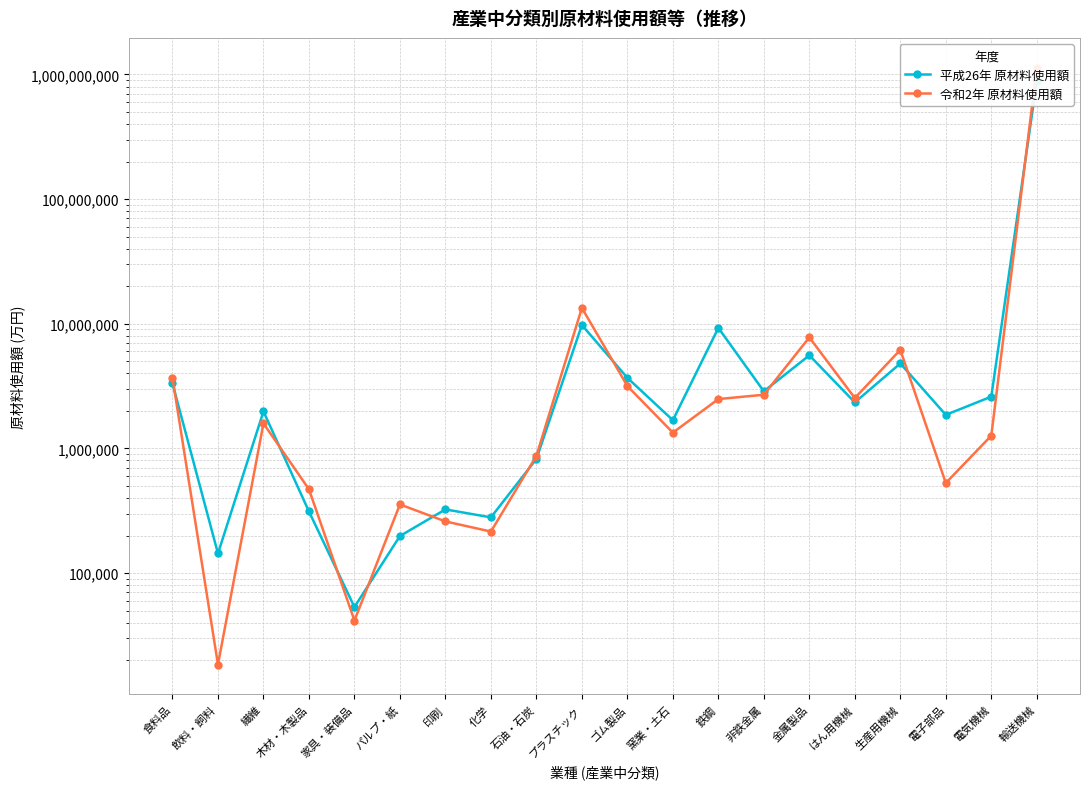

What is the maximum value for 令和2年 原材料使用額?

1131901268